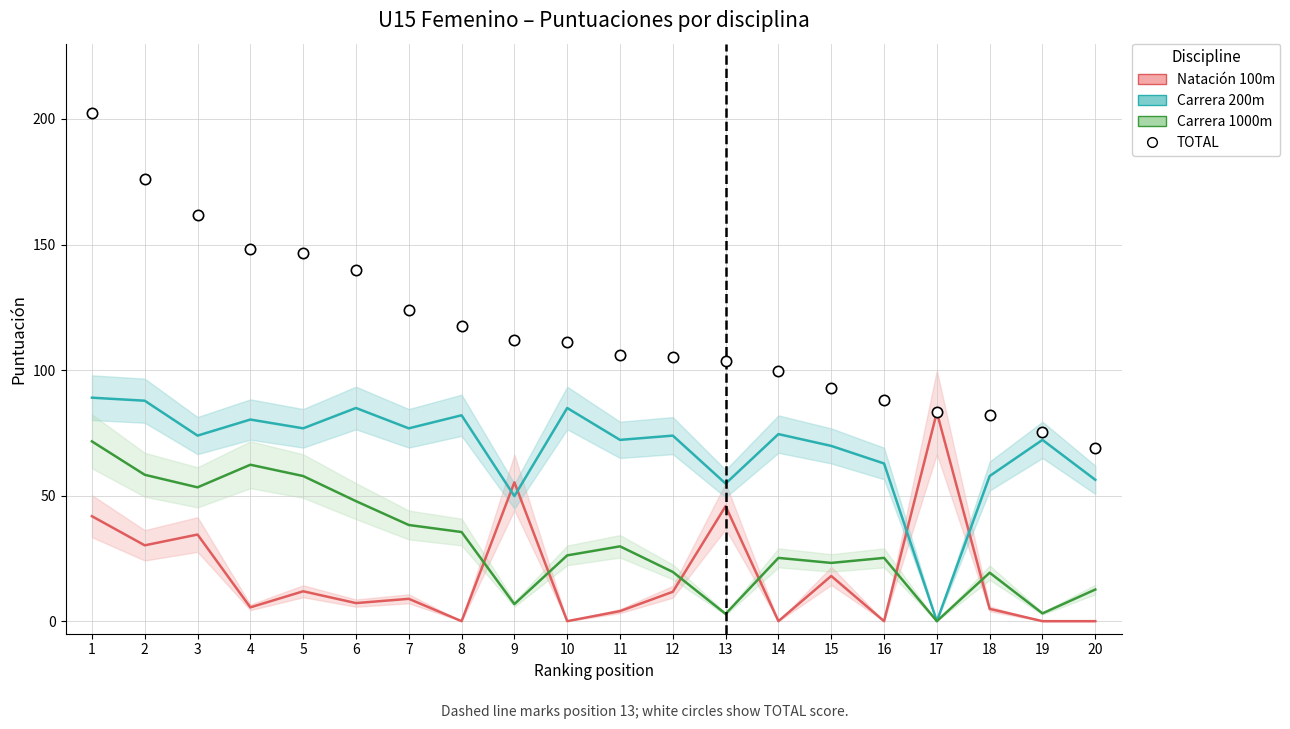

What are all the series names shown in the legend?

Natación 100m score, Carrera 200m score, Carrera 1000m score, TOTAL